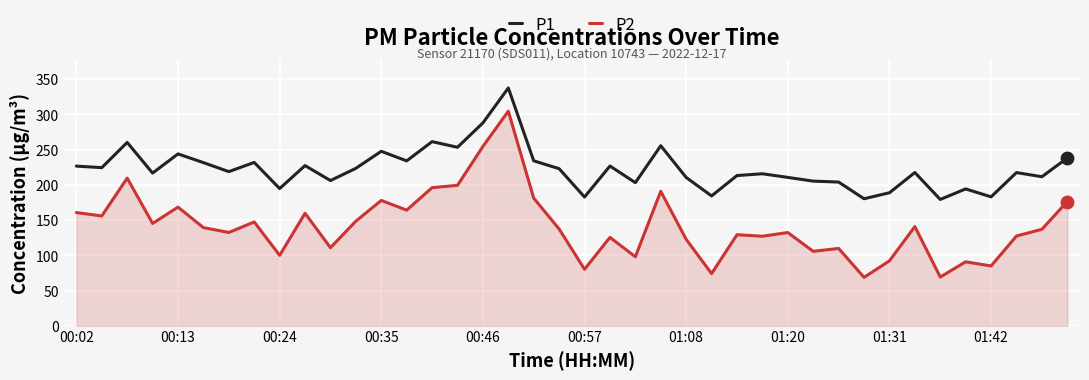

Which series has the largest total across all categories?

P1